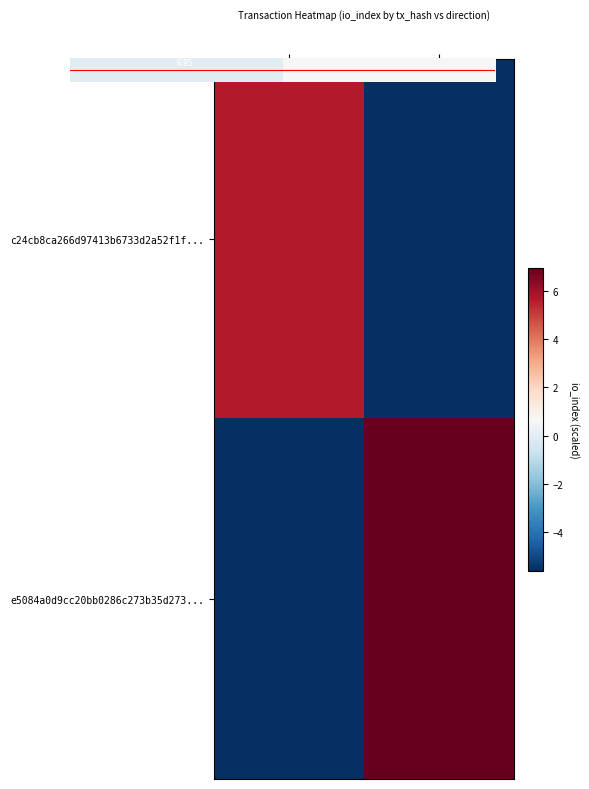

What is the total value across all series at 1?

7.6